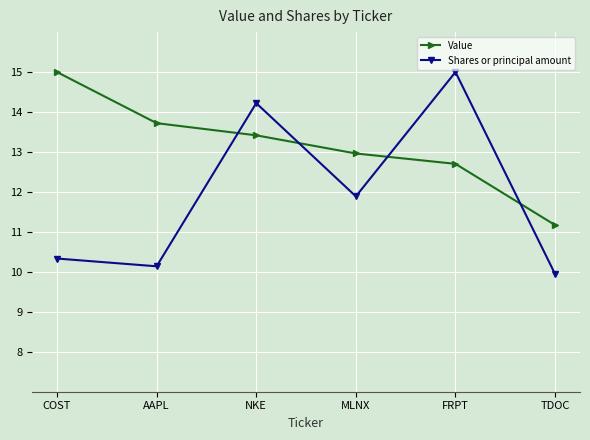

Reading left to right, extract all data points from this chart.

Value: COST=15.0	AAPL=13.7	NKE=13.4	MLNX=13.0	FRPT=12.7	TDOC=11.2
Shares or principal amount: COST=10.3	AAPL=10.1	NKE=14.2	MLNX=11.9	FRPT=15.0	TDOC=9.9